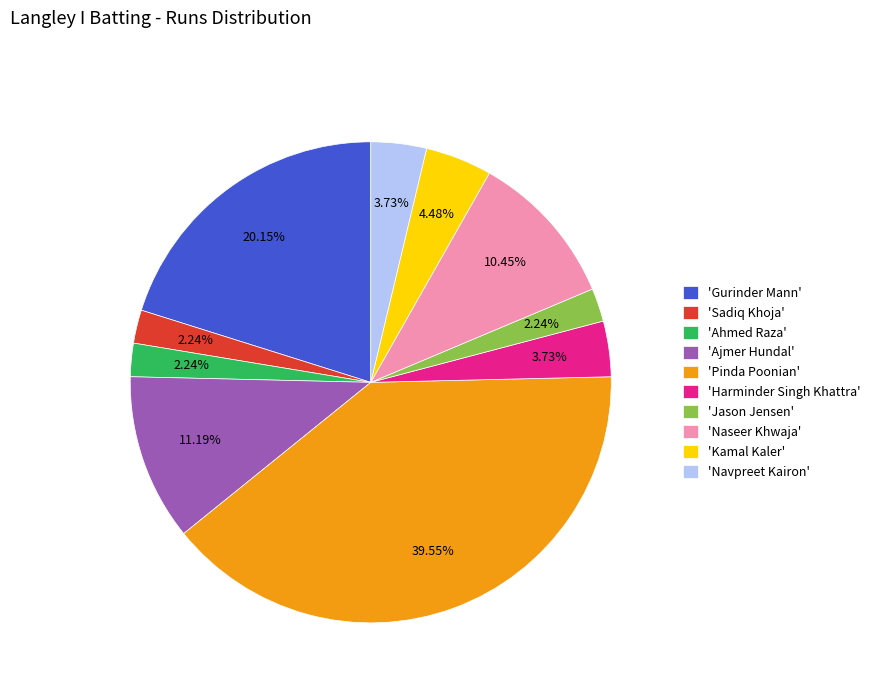

Does any single category account for the majority?

No